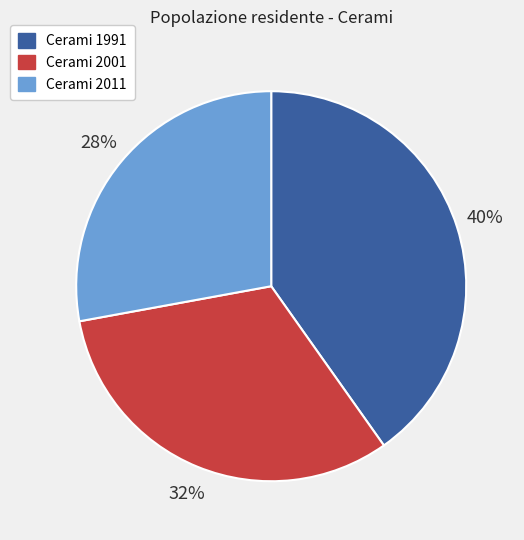

Is it true that Cerami 2001 is 42% of the pie?

False